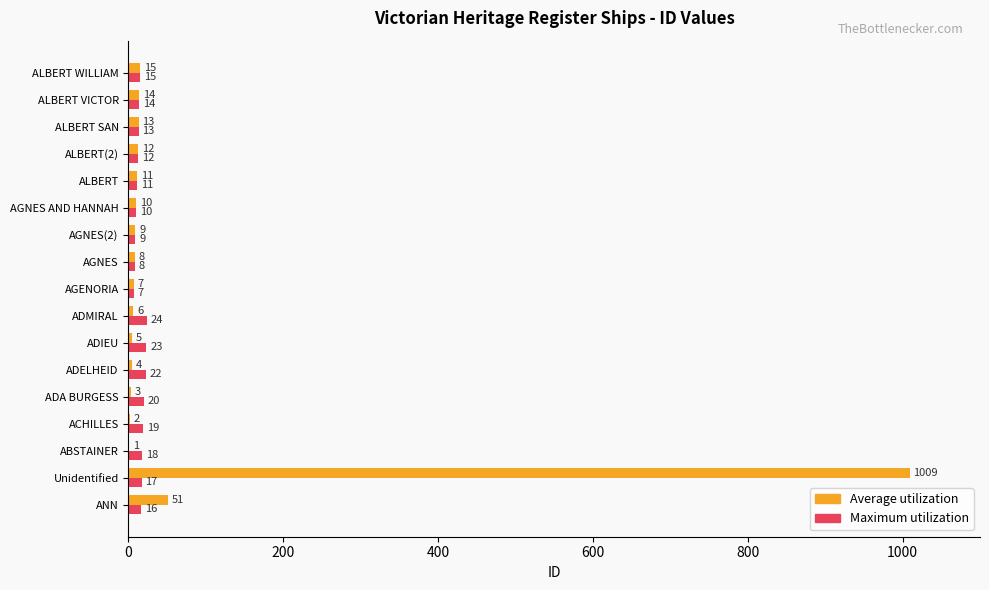

What is the sum of all Maximum utilization values?

258